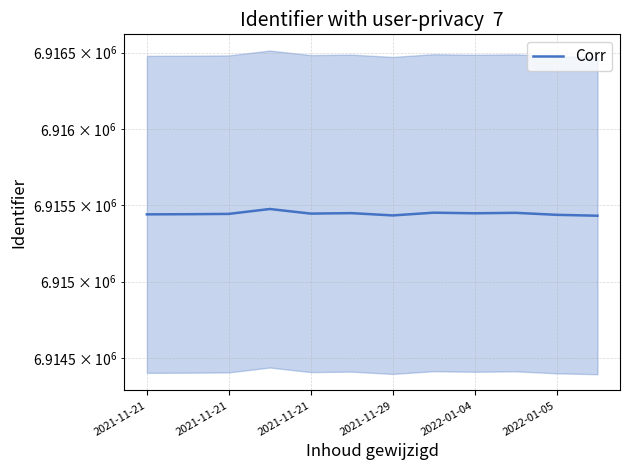

Is it true that the value at 2022-01-05 is 6915438?

True